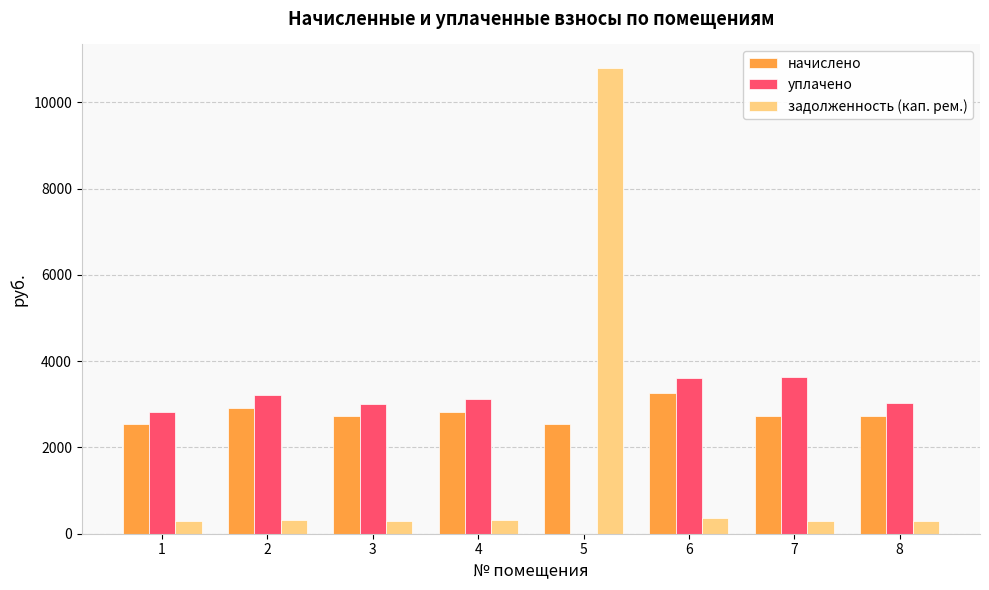

What is the maximum value for начислено?

3265.9